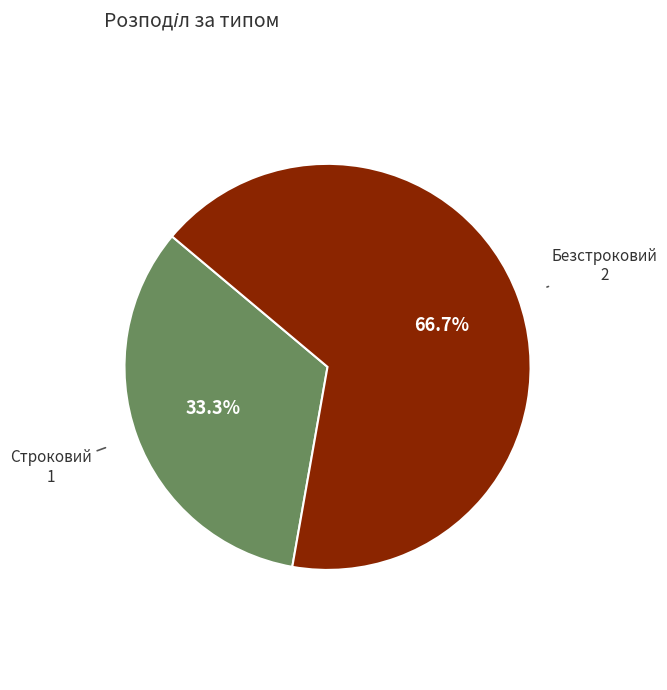

Which category has the biggest portion of the pie?

Безстроковий